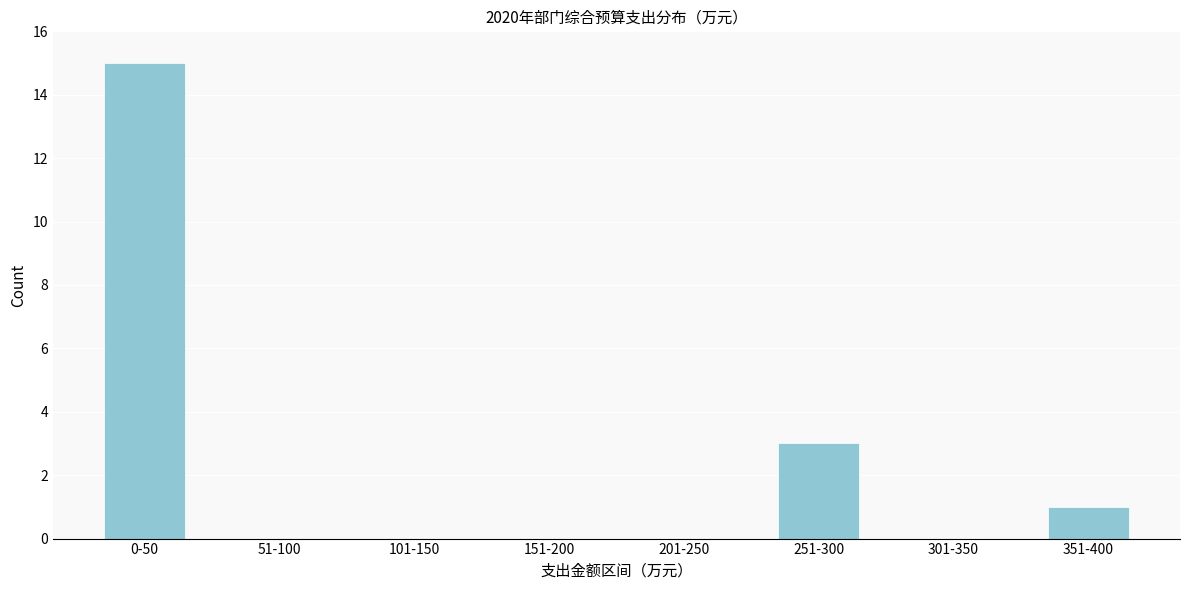

Reading left to right, extract all data points from this chart.

0-50=15	51-100=0	101-150=0	151-200=0	201-250=0	251-300=3	301-350=0	351-400=1